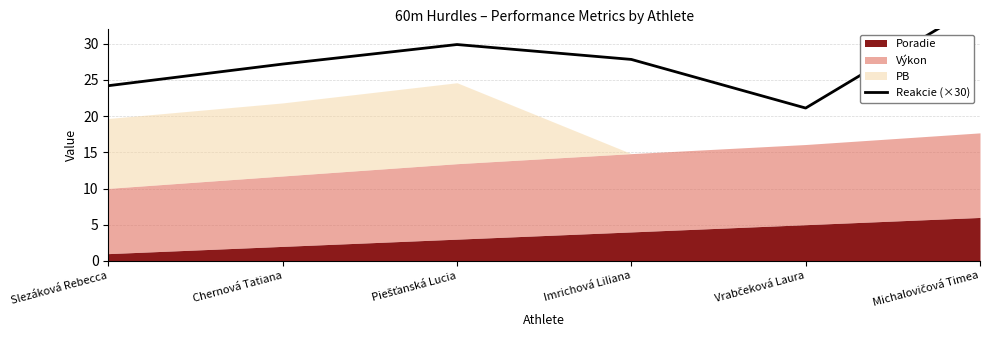

How many points are lower than both their immediate neighbors (excluding endpoints)?

1